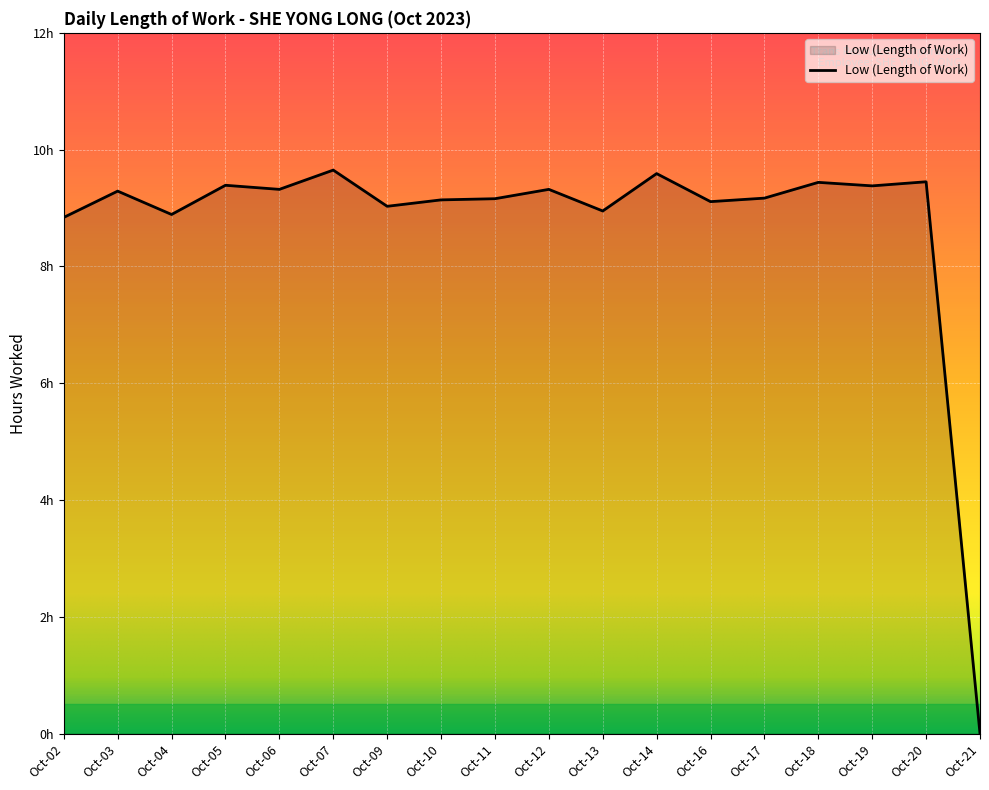

Does the chart display data point markers on the line(s)?

No